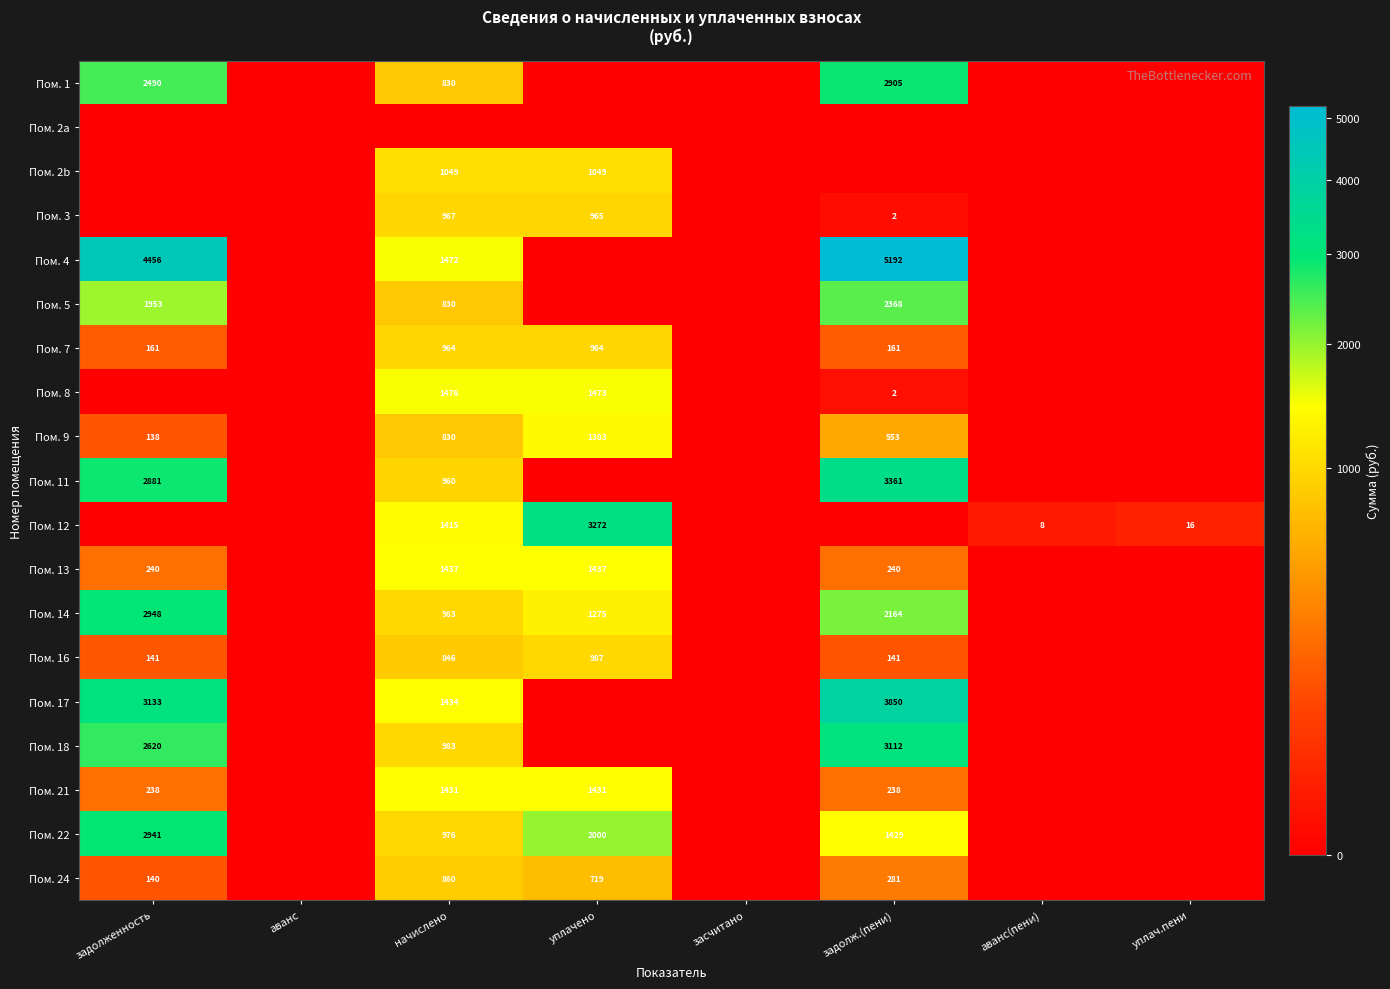

What is the maximum value shown in the chart?

5192.4